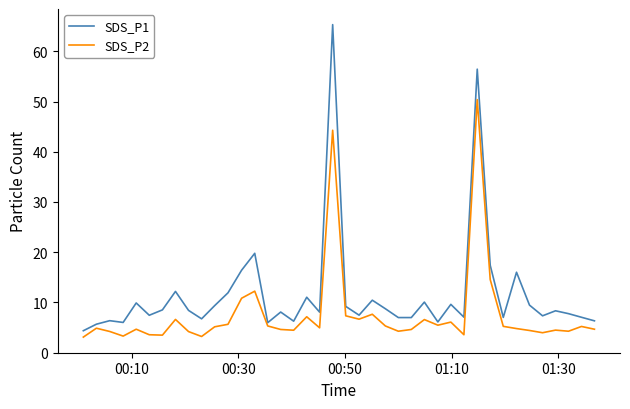

What is the maximum value shown in the chart?

65.3